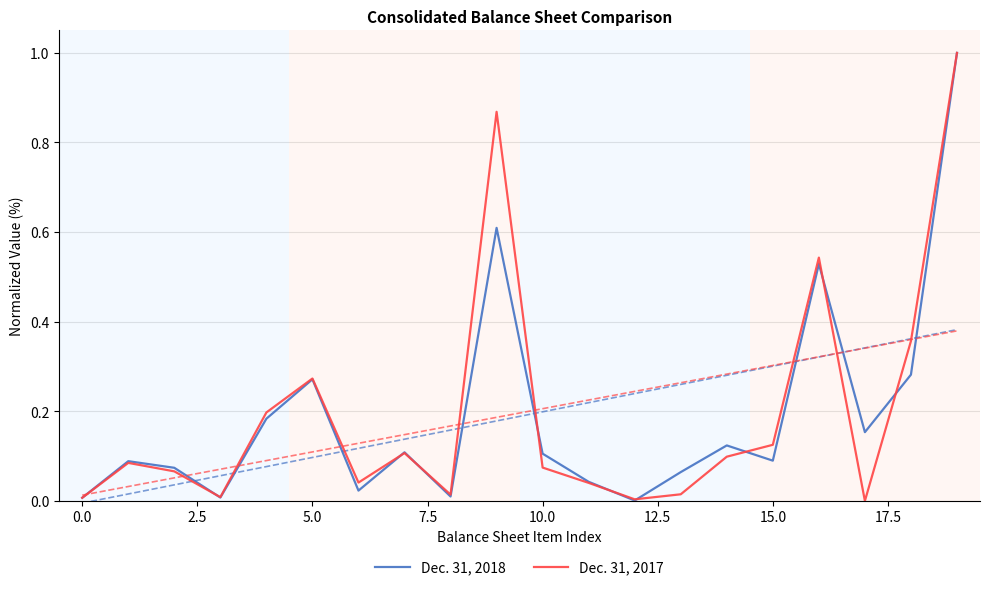

How many intersections are there between Dec. 31, 2017 and Dec. 31, 2018?

9